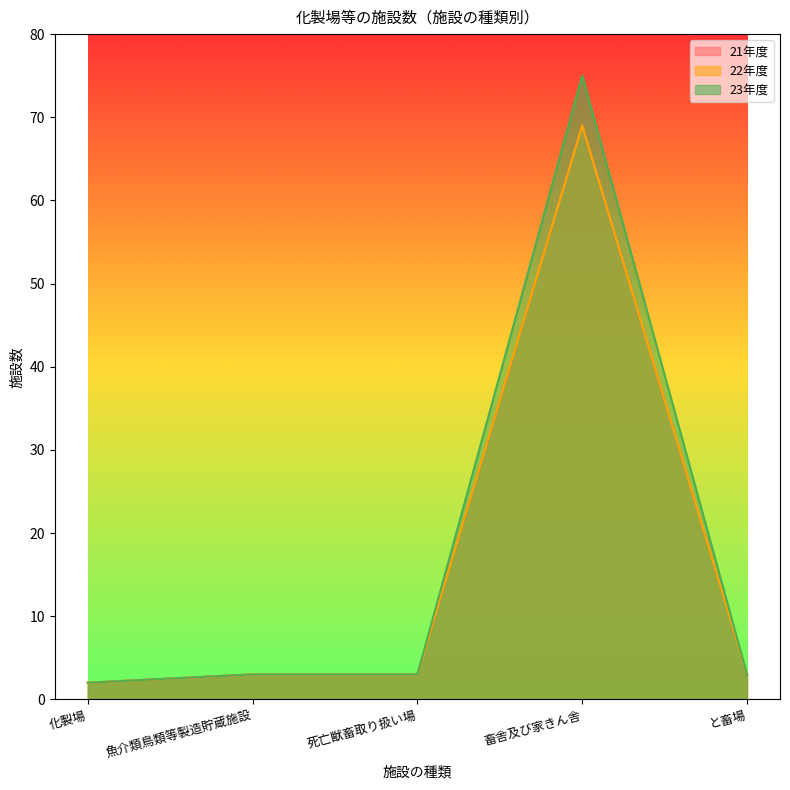

At which label does 22年度 reach its minimum?

化製場